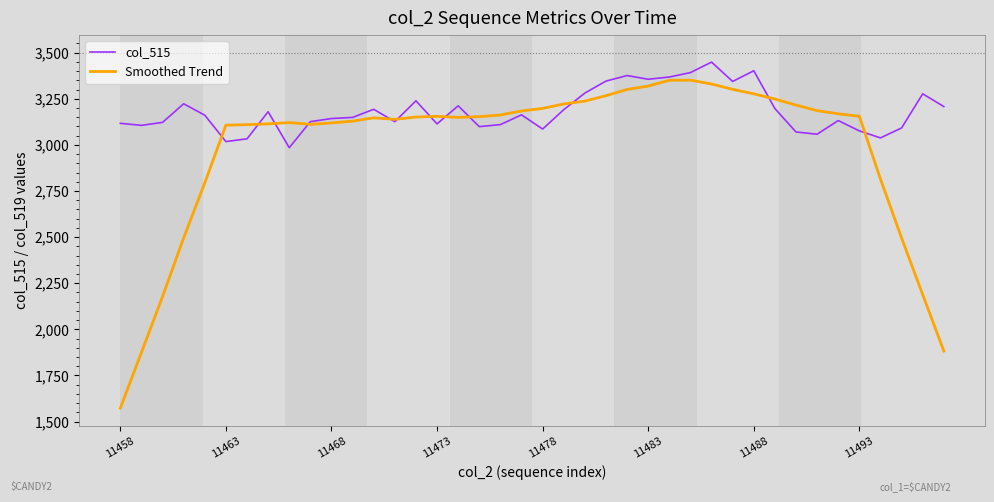

Which series ends up on top after the final intersection of col_515 and Smoothed Trend?

col_515